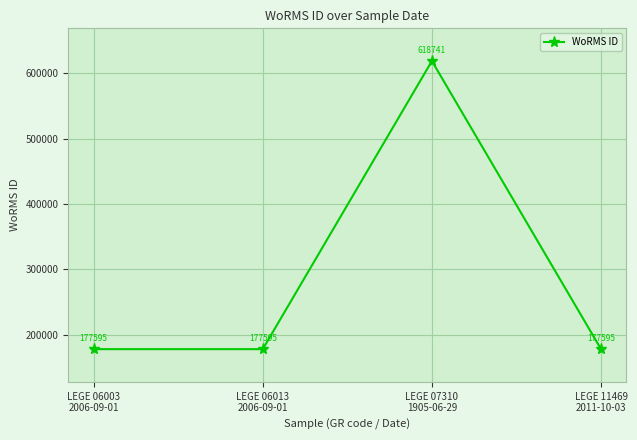

The chart shows a value of 399308 at LEGE 07310
1905-06-29. True or false?

False